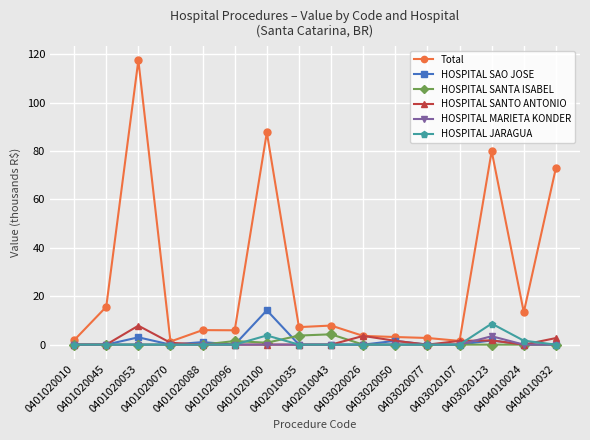

True or false: HOSPITAL SANTA ISABEL and Total intersect in this chart.

False